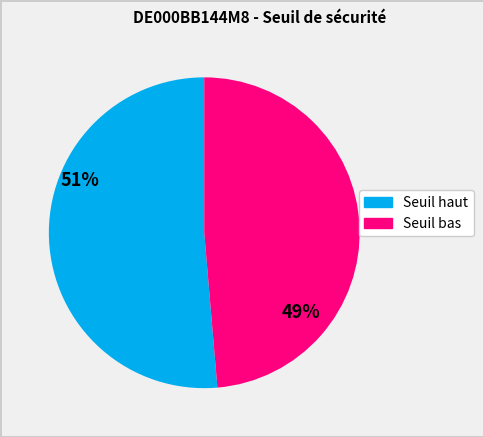

Is there a majority slice in this chart?

Yes